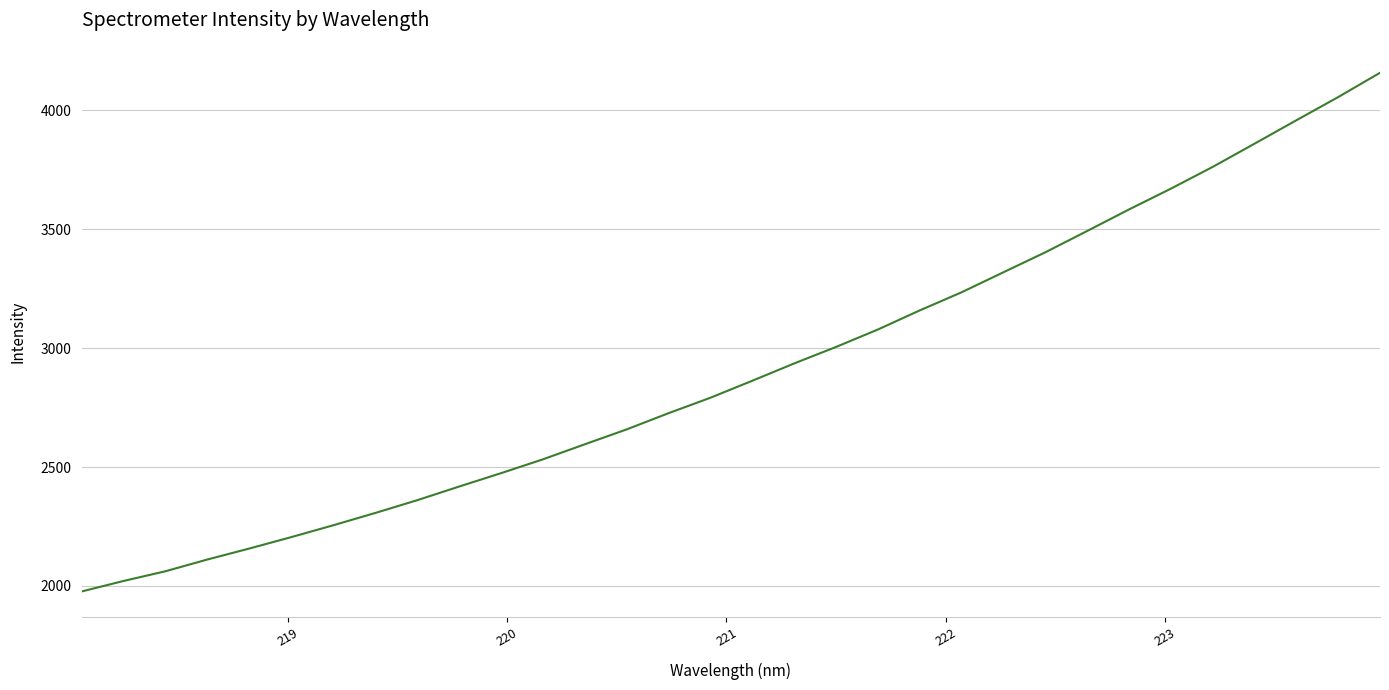

What is the smallest value displayed?

1976.8